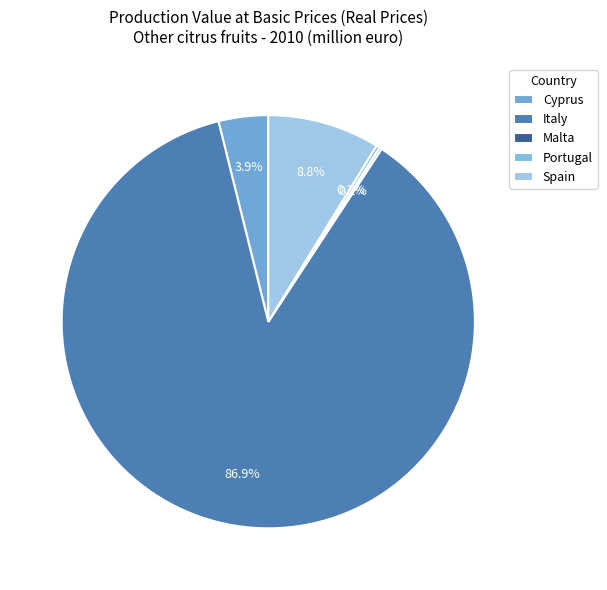

What is the smallest slice in the pie chart?

Malta